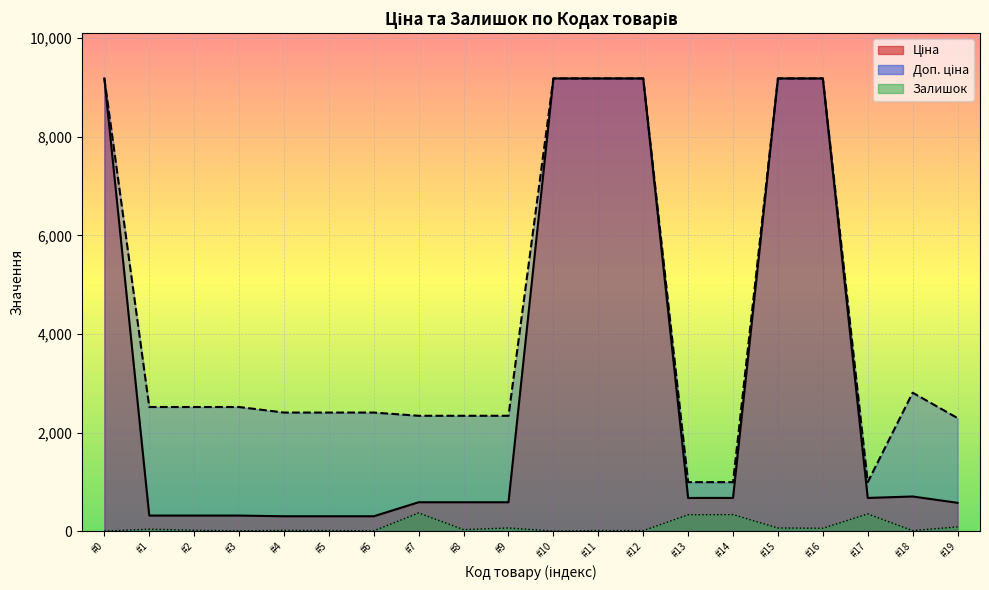

What is the greatest value displayed?

9185.1